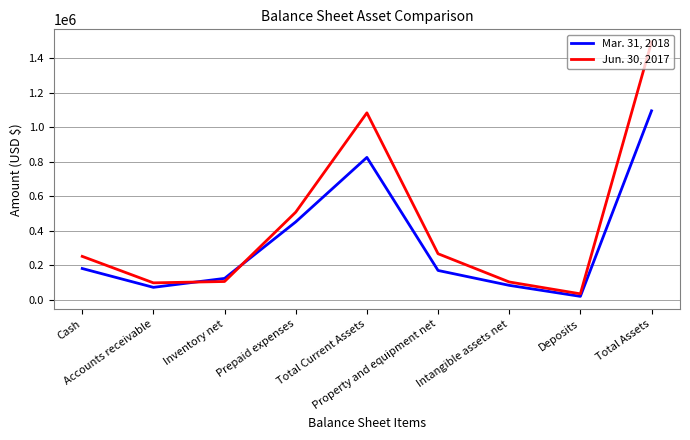

Rank the series by their maximum value, from highest to lowest.

Jun. 30, 2017, Mar. 31, 2018